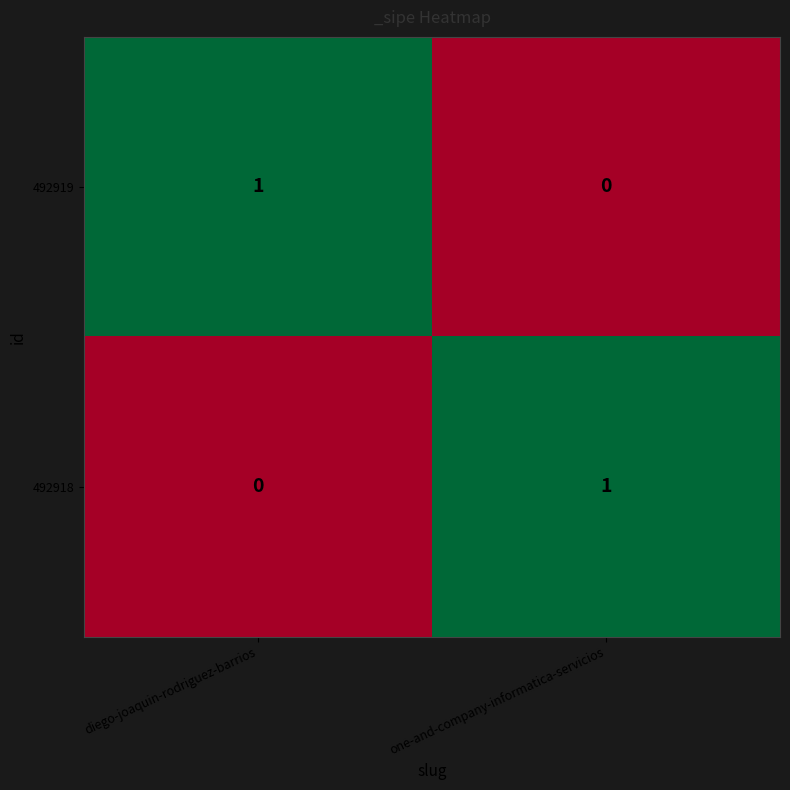

At which label is 492918 closest to 0?

diego-joaquin-rodriguez-barrios